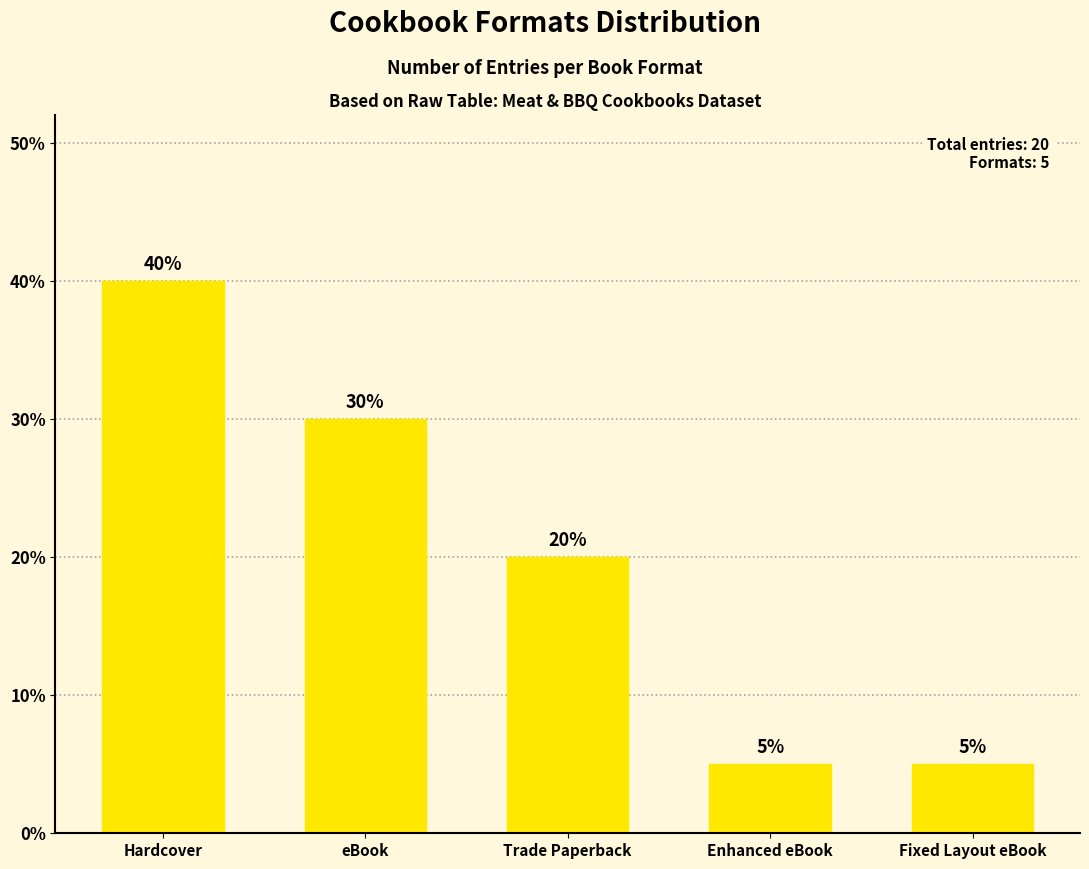

What position from the right is Enhanced eBook?

2